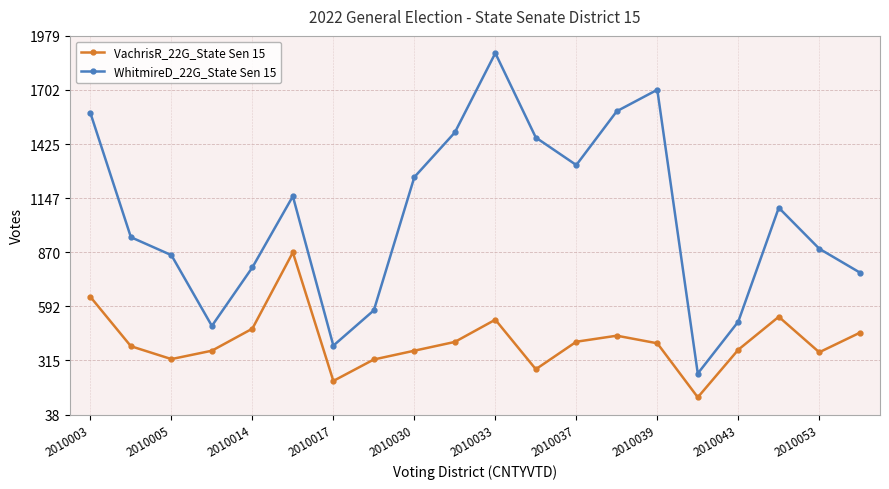

How many interior local peaks does the WhitmireD_22G_State Sen 15 series have?

4